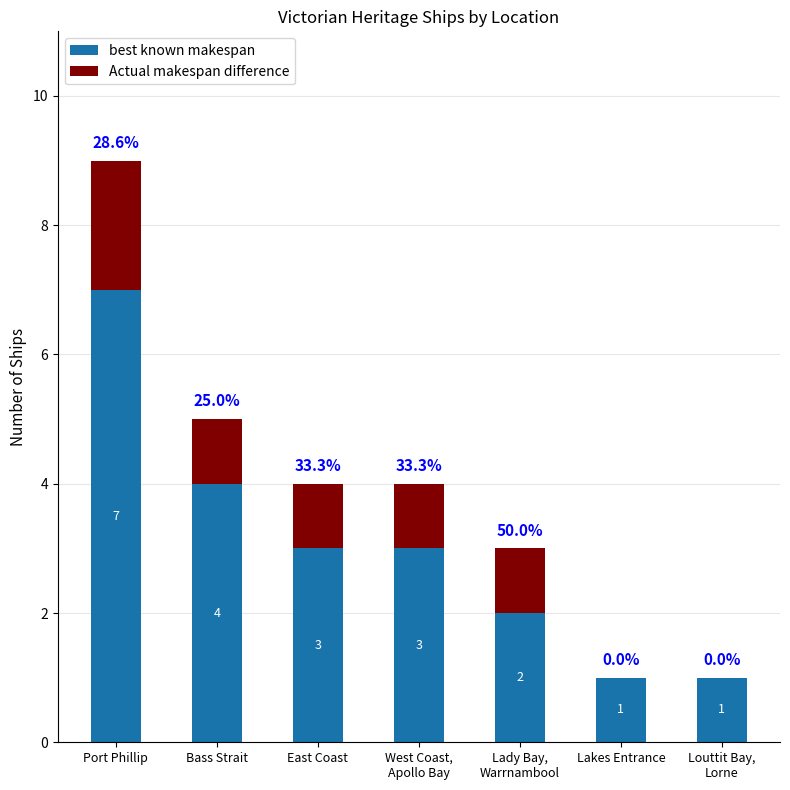

What is the sum of all best known makespan values?

21